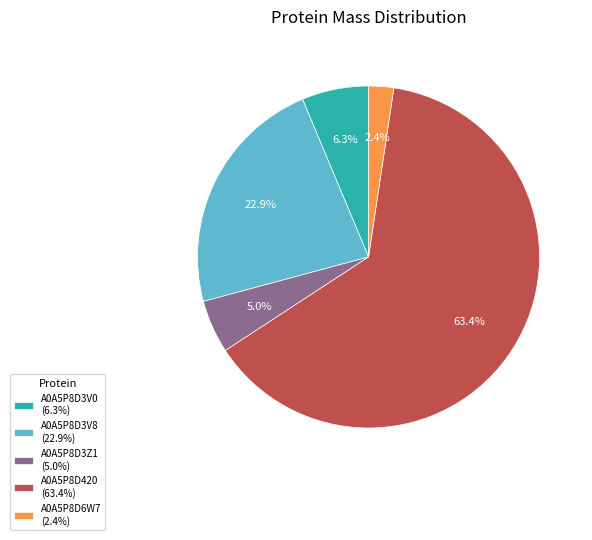

Rank the categories by value from highest to lowest.

A0A5P8D420, A0A5P8D3V8, A0A5P8D3V0, A0A5P8D3Z1, A0A5P8D6W7